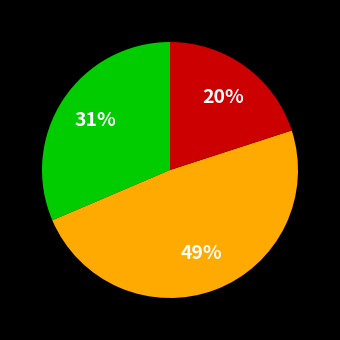

To the nearest percent, what is the difference between the largest and smallest slice percentages?

29%